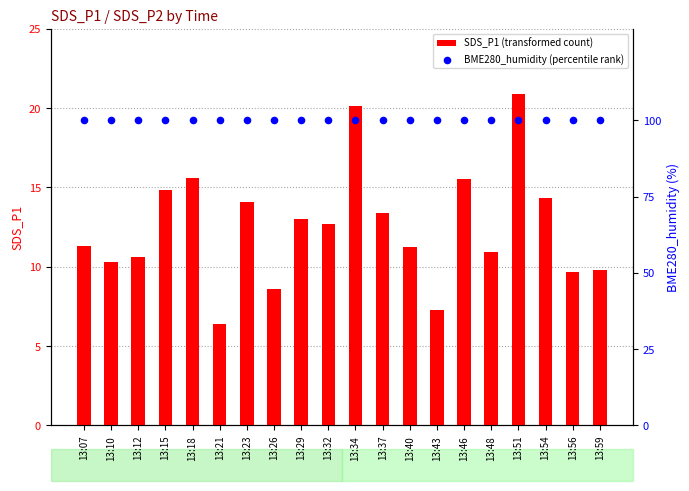

Which series has the largest total across all categories?

BME280_humidity (percentile rank)